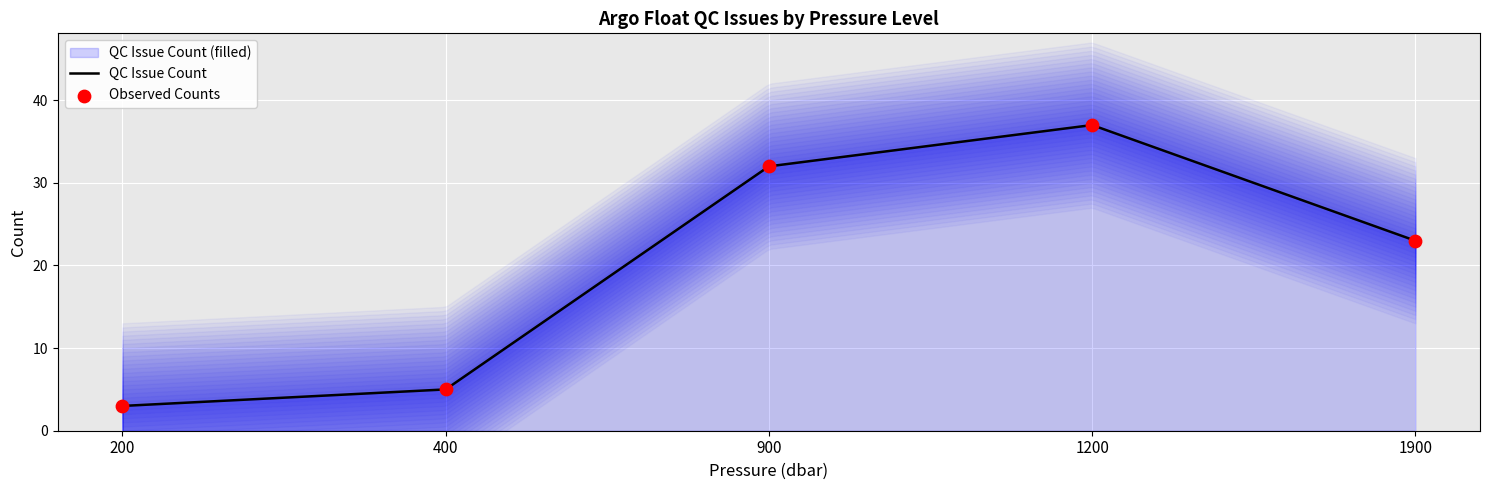

Which has a higher value, 1900 or 1200?

1200